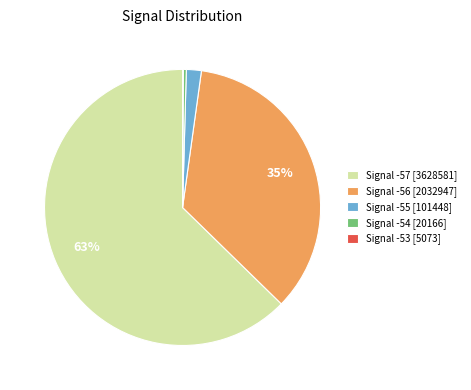

Is the sum of Signal -57 [3628581] and Signal -55 [101448] greater than half?

Yes